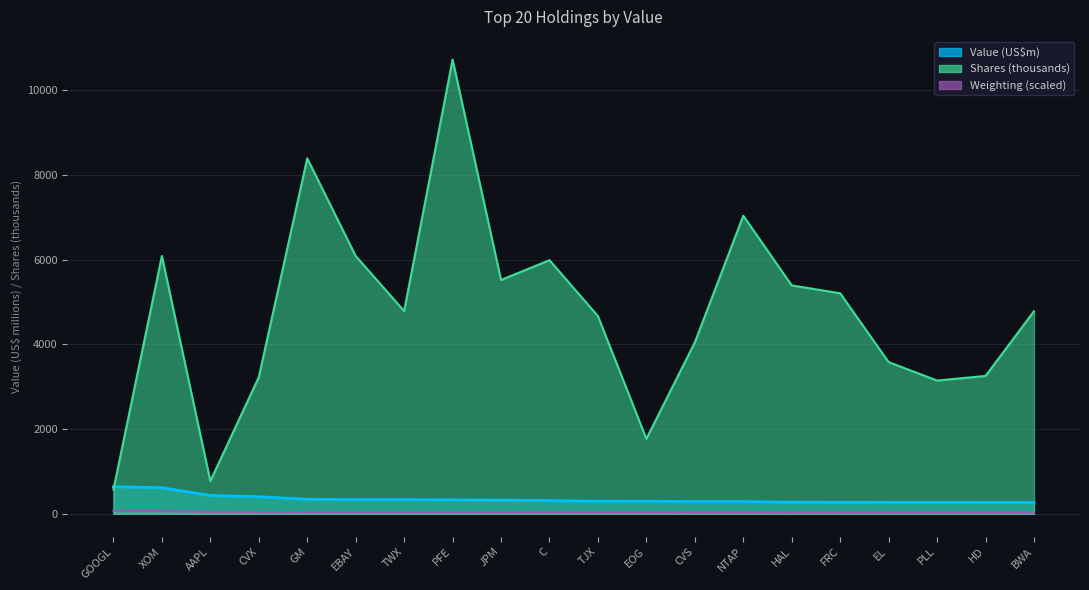

At which category is the sum across all series the highest?

PFE